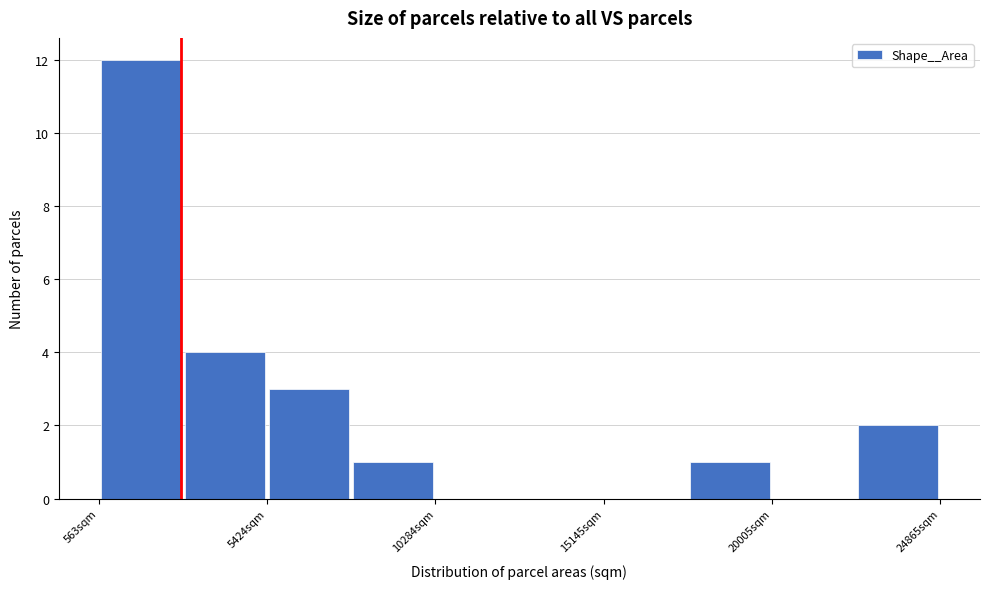

How tall is the bar that spans 500 to 3000 on the x-axis? Neither the bar edges nor the heights are printed on the chart, so give them approximately, as read against the axes.

12